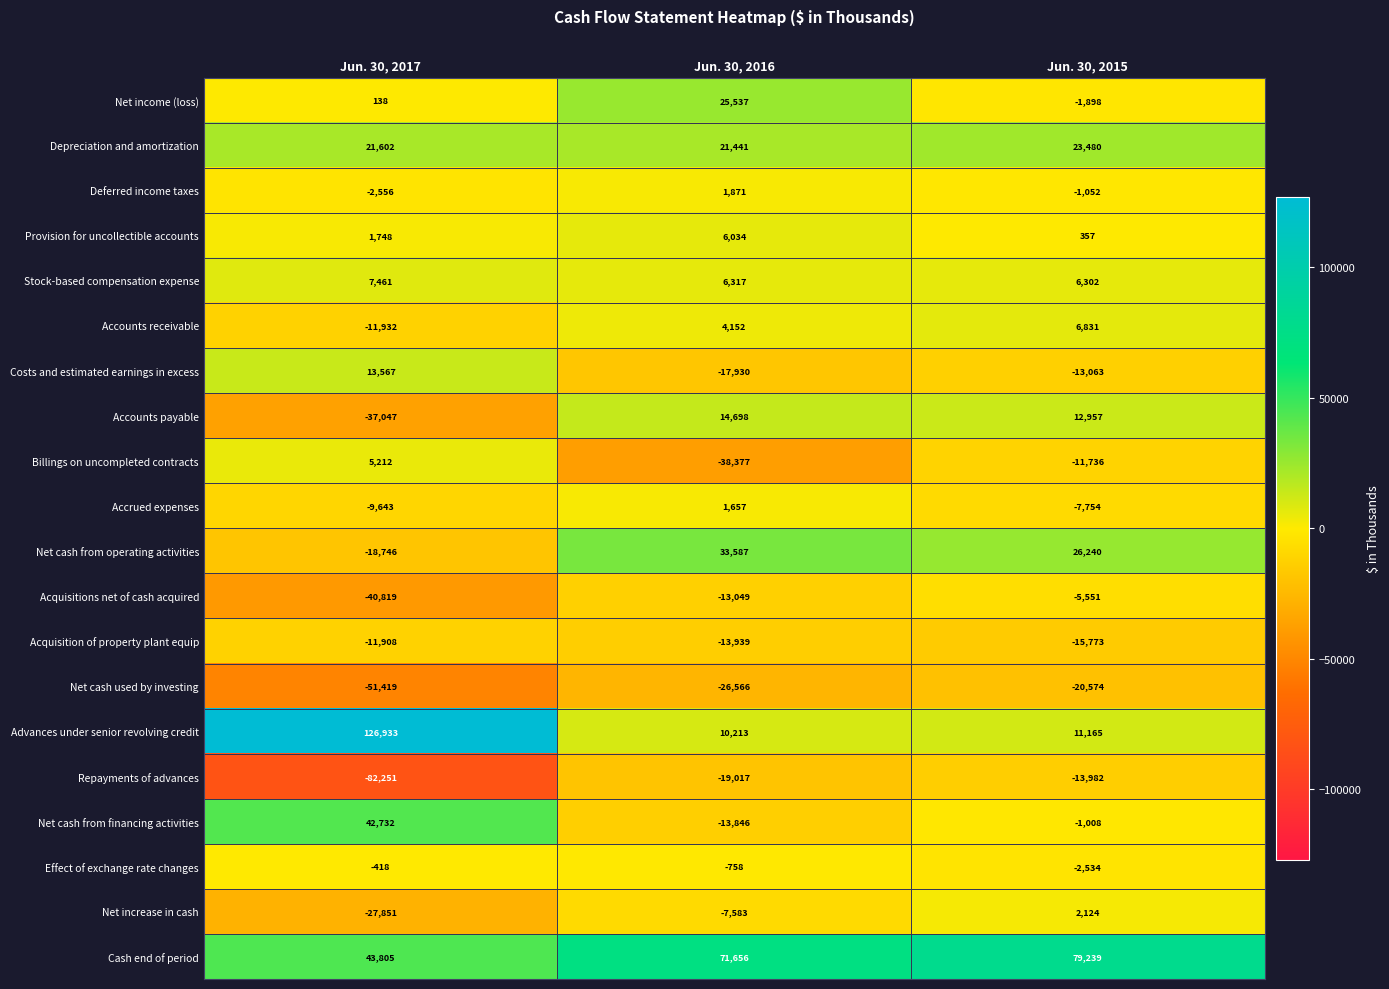

Where does the Costs and estimated earnings in excess series first go above -13063?

Jun. 30, 2017